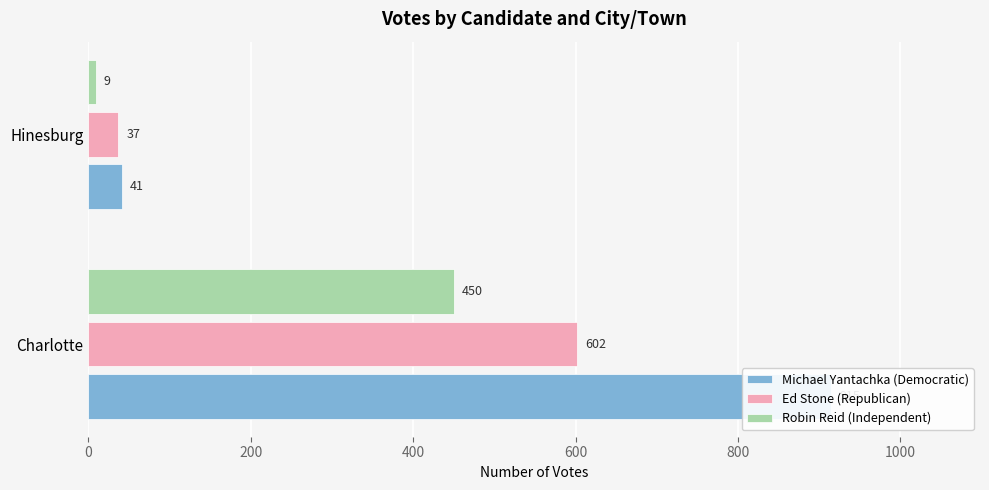

The value of Robin Reid (Independent) at Charlotte is 450. True or false?

True